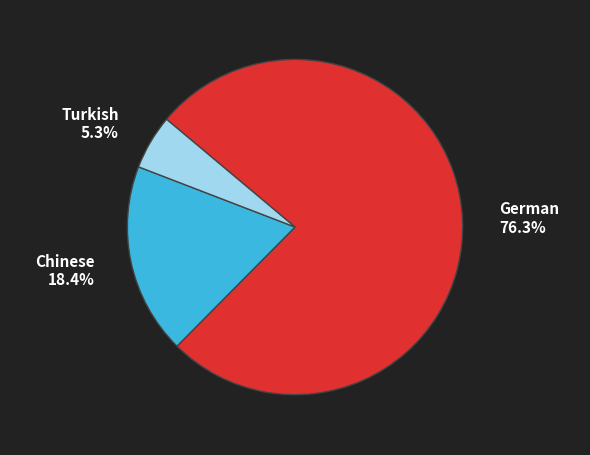

Rank the categories by value from highest to lowest.

German, Chinese, Turkish